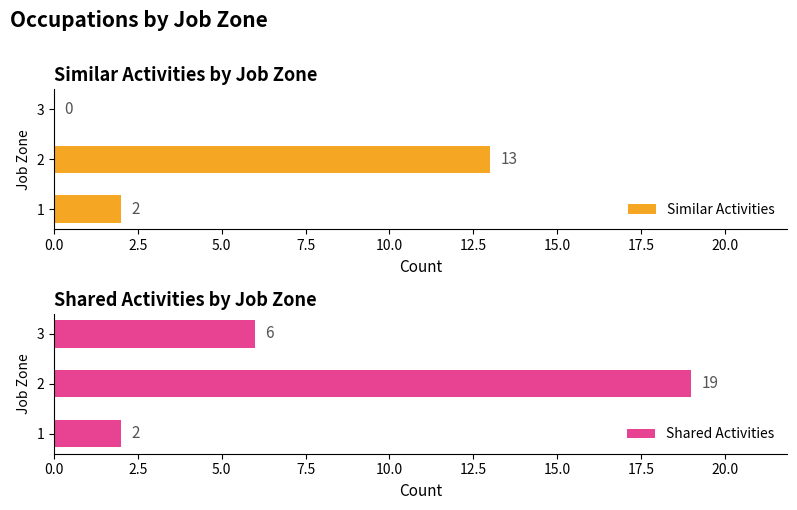

What is the maximum value shown in the chart?

19